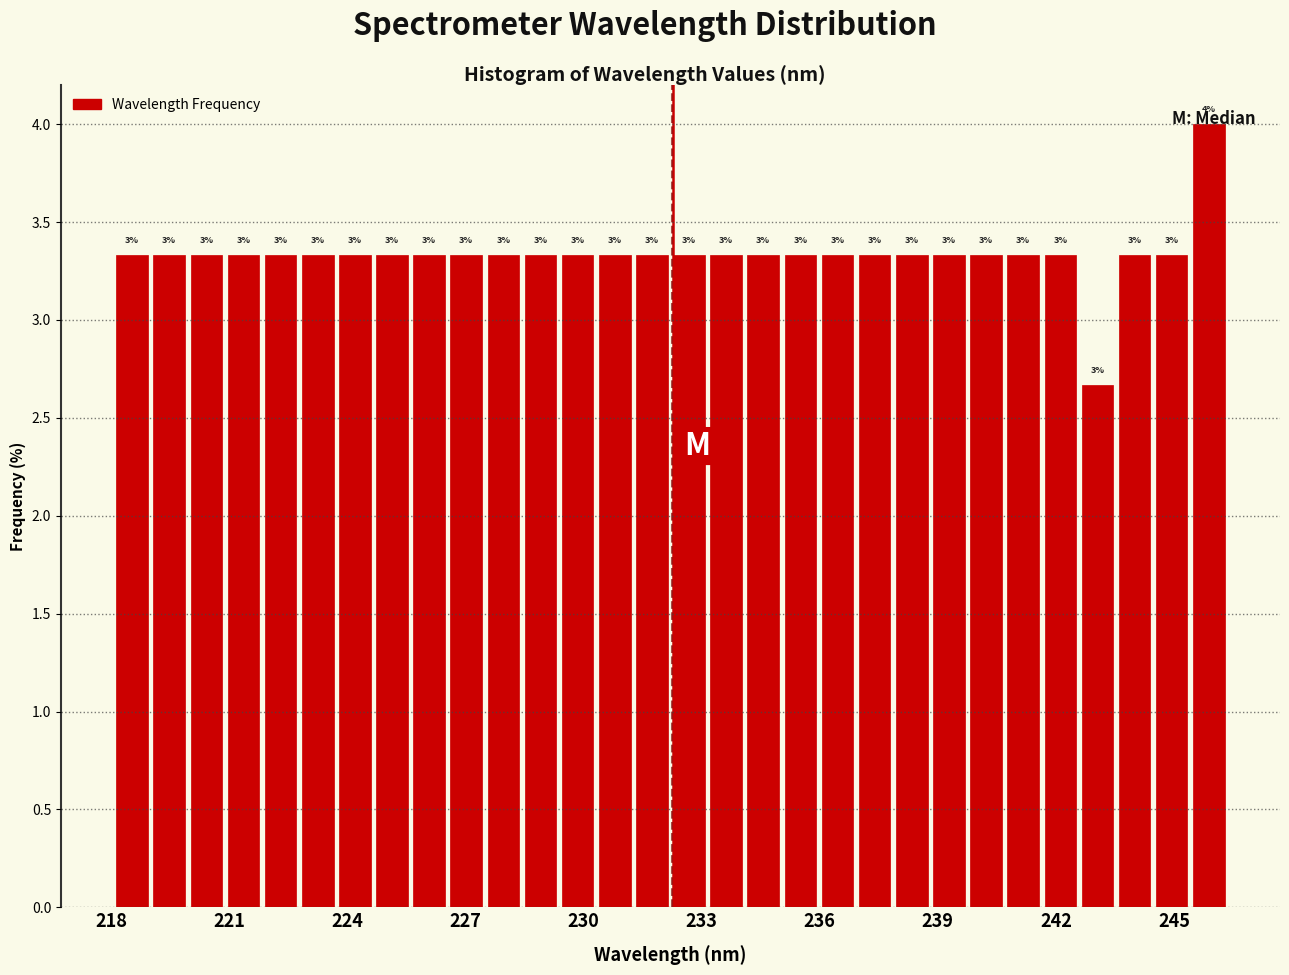

Read against the x-axis, roughly where is the centre of the tallest bar?

246.0